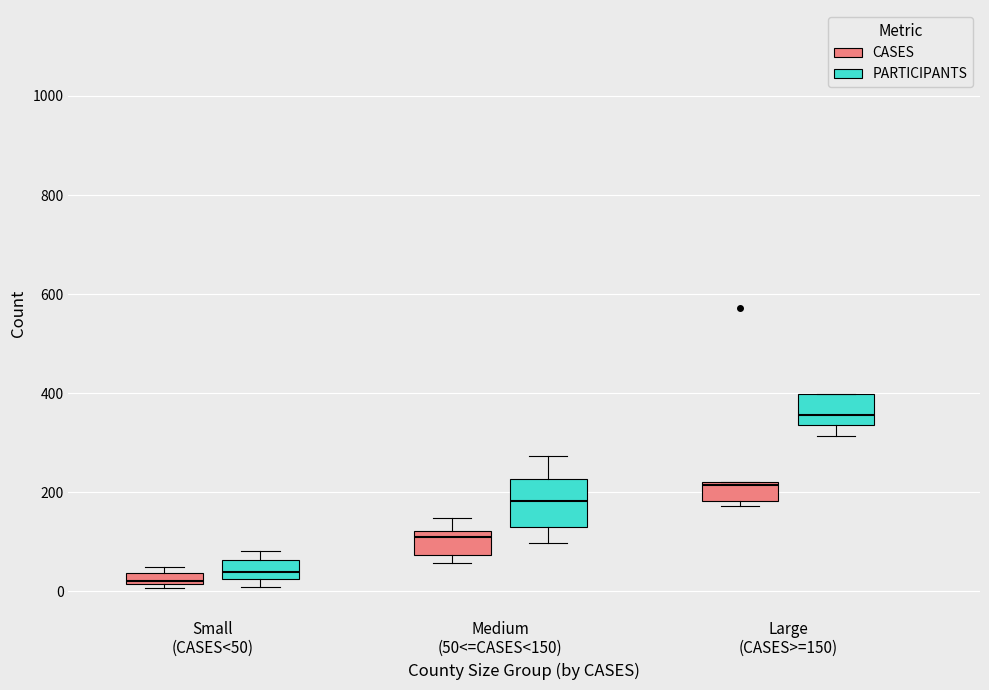

Which box is the tallest, from its lower edge to its upper edge?

Medium (50<=CASES<150) (PARTICIPANTS)